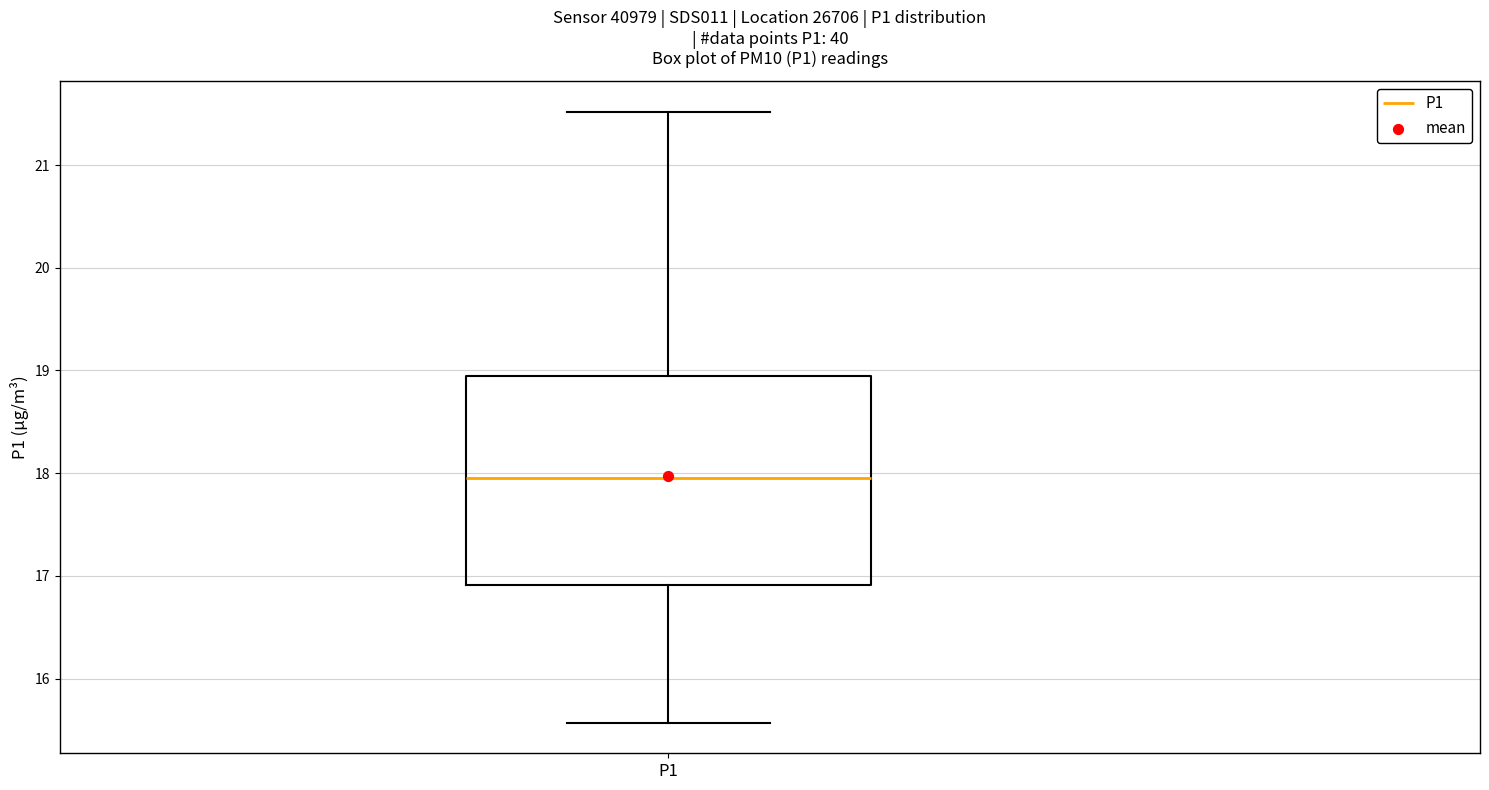

Transcribe this box plot: give where the median line is, the range the box spans, and where the two whiskers end, as read against the y-axis. The values are not printed on the chart, so give them approximately, as read against the axis.

median 18.0, box 16.9 to 18.9, whiskers 15.6 to 21.5